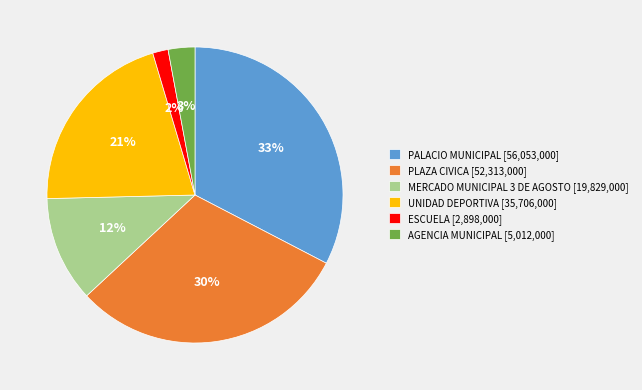

Which slice is the largest?

PALACIO MUNICIPAL